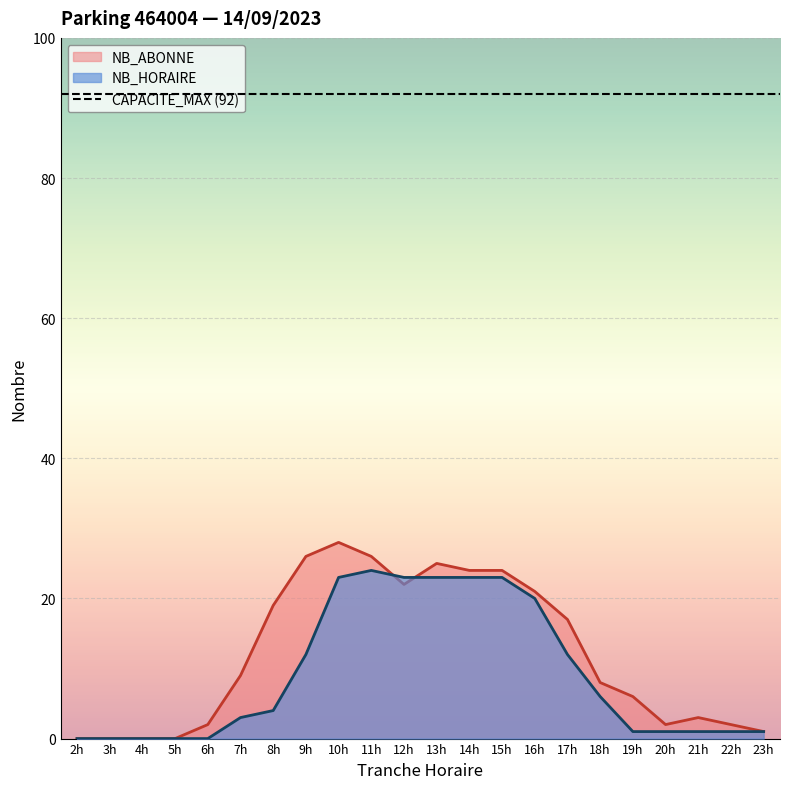

What is the highest value of the NB_ABONNE series?

28